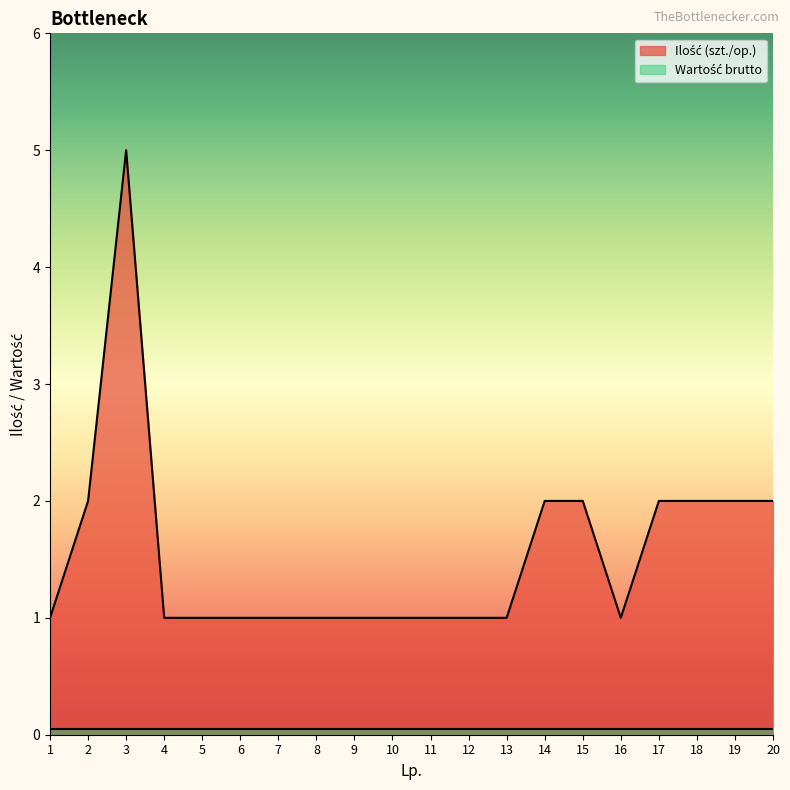

Rank the categories by value from highest to lowest.

3, 2, 14, 15, 17, 18, 19, 20, 1, 4, 5, 6, 7, 8, 9, 10, 11, 12, 13, 16